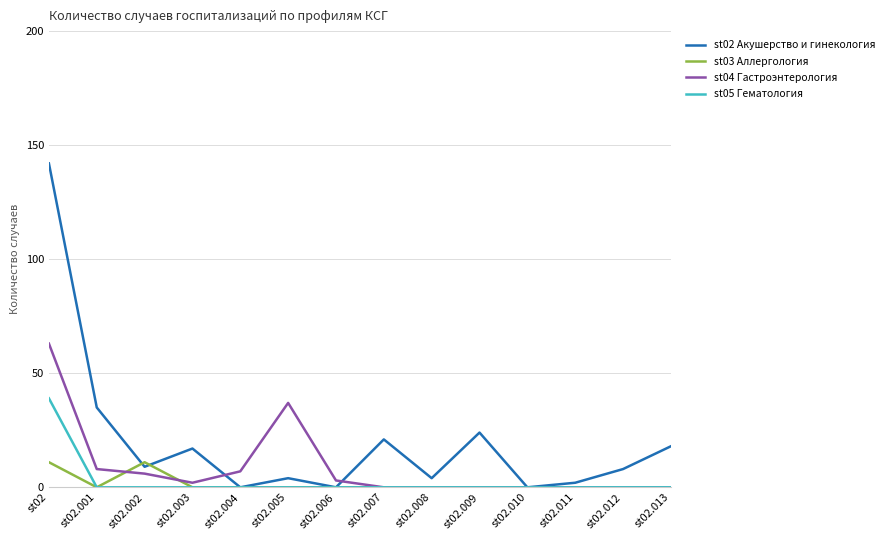

Which series has the largest total across all categories?

st02 Акушерство и гинекология